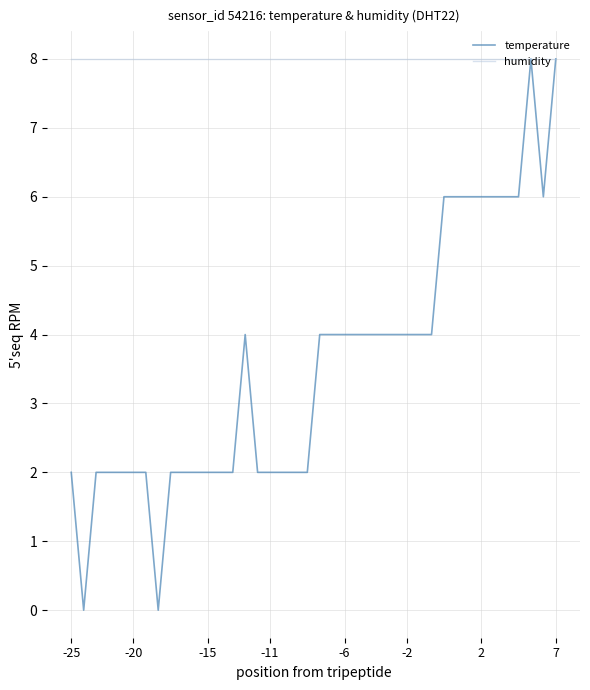

Which series has the widest spread of values?

temperature